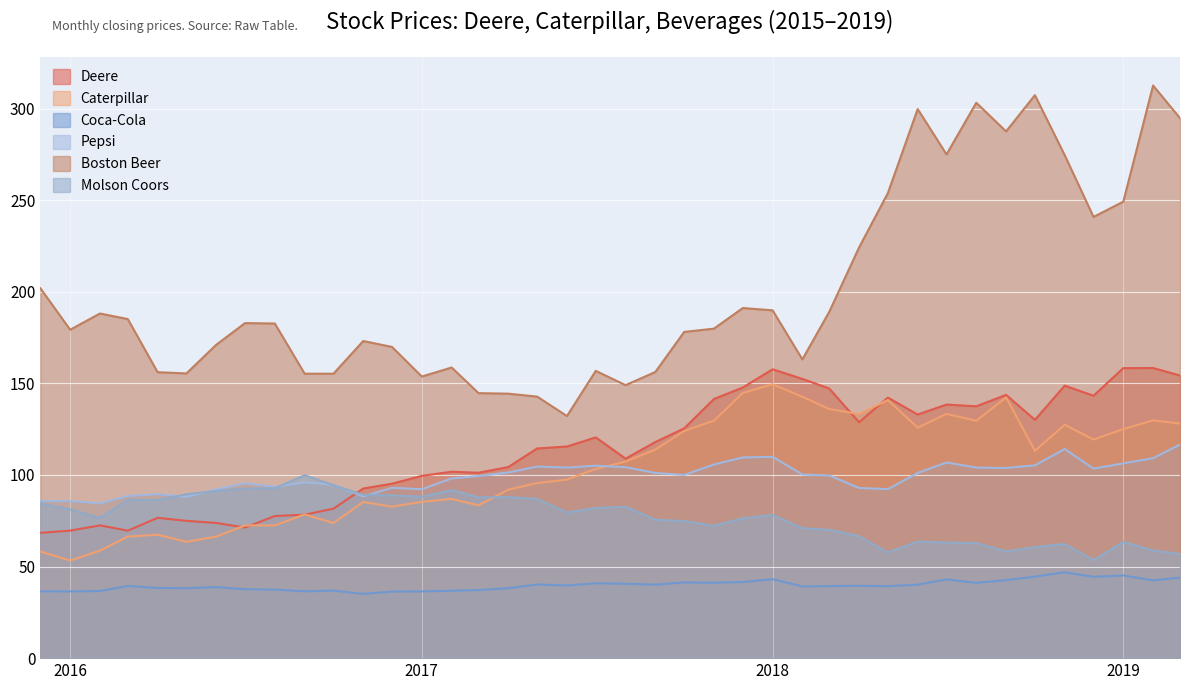

True or false: Boston Beer has a value of 83.0 at 2018-07-01.

False